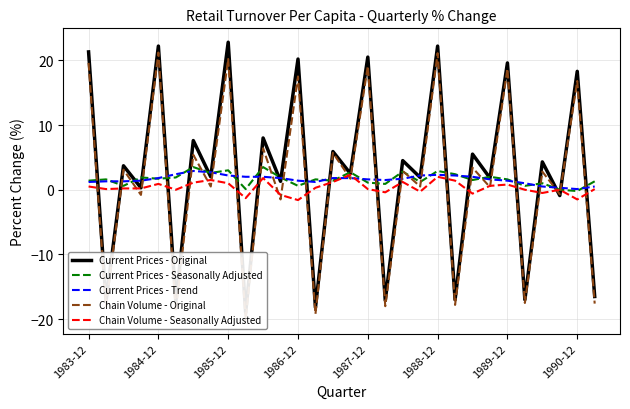

What is the approximate value of Current Prices - Trend at 1990-12?

0.1